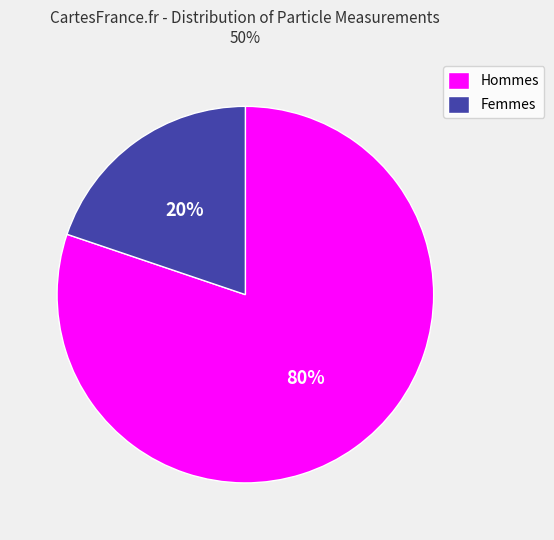

Approximately how many times larger is the value at Hommes compared to Femmes?

4.0